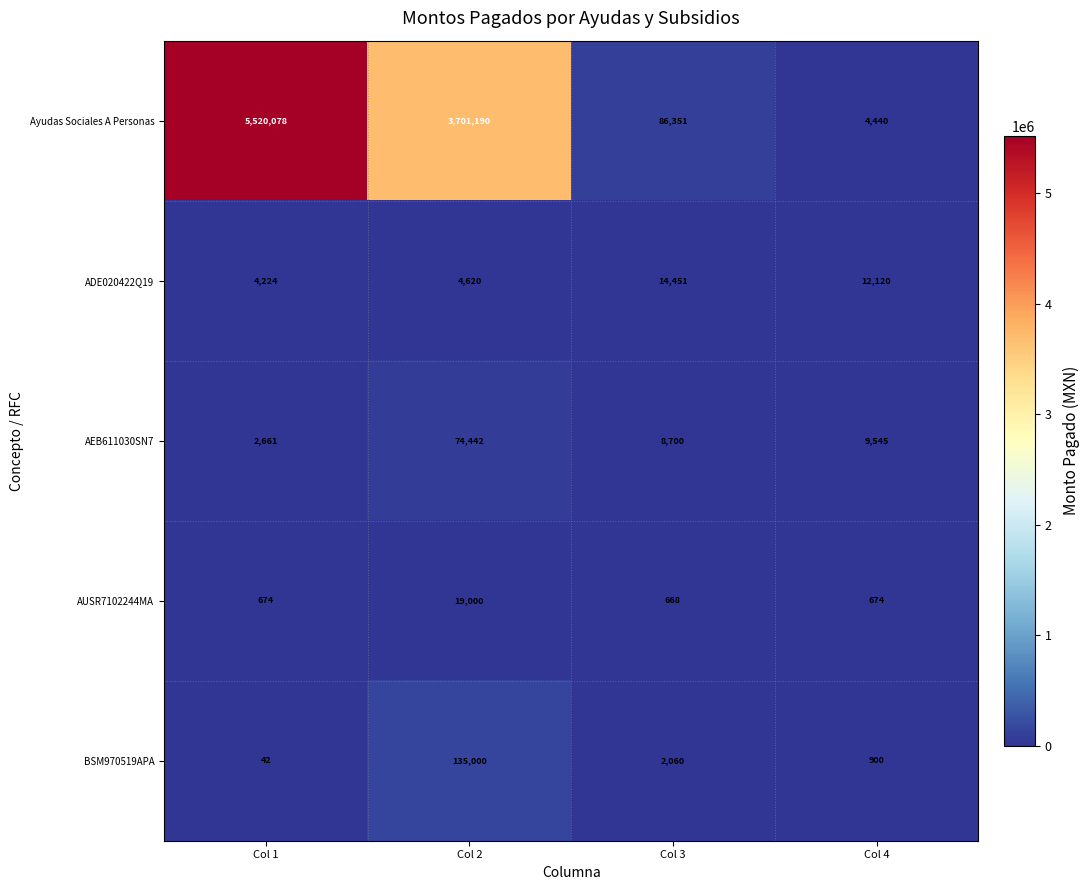

At Col 2, list the series in order from largest to smallest.

Ayudas Sociales A Personas, BSM970519APA, AEB611030SN7, AUSR7102244MA, ADE020422Q19